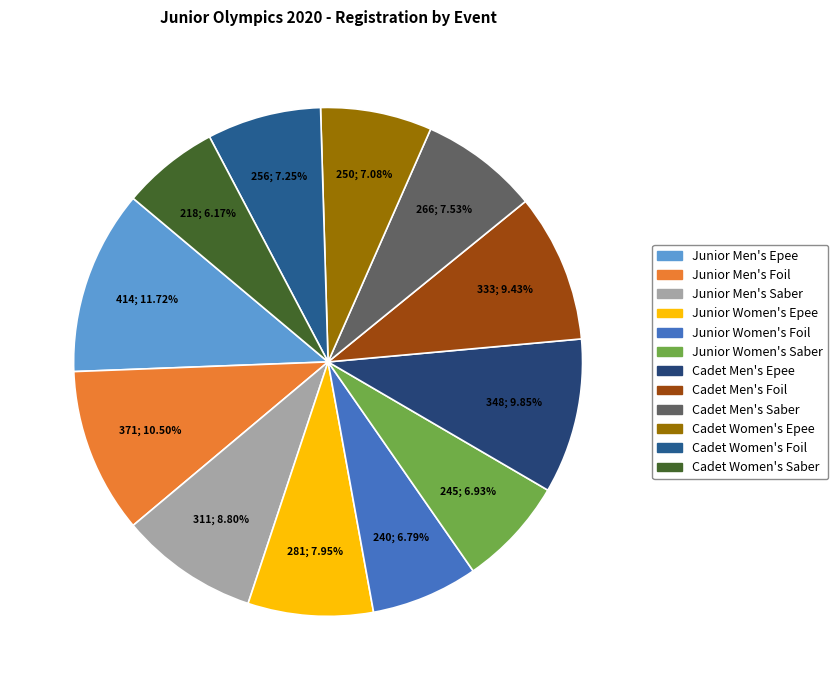

What is the ratio of the value at Junior Women's Foil to the value at Cadet Men's Epee?

0.7